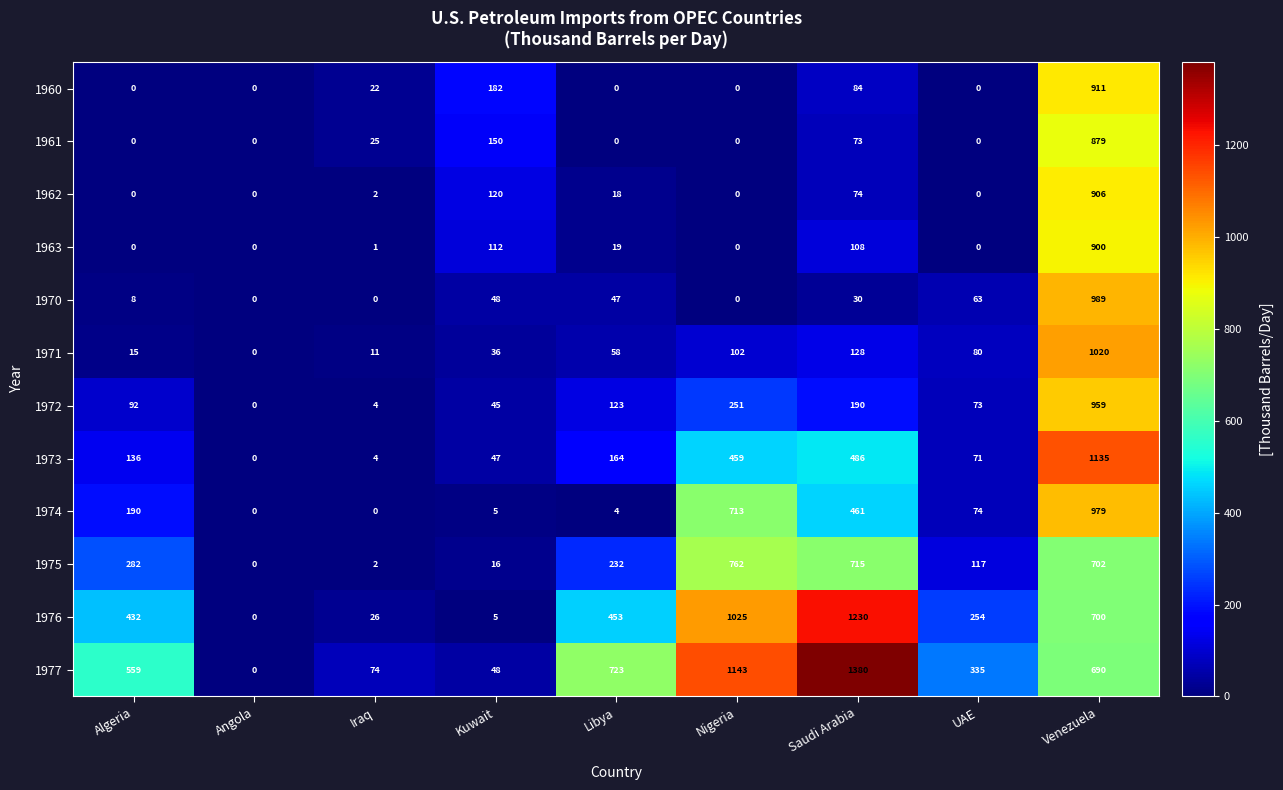

How many distinct data groups are displayed?

12